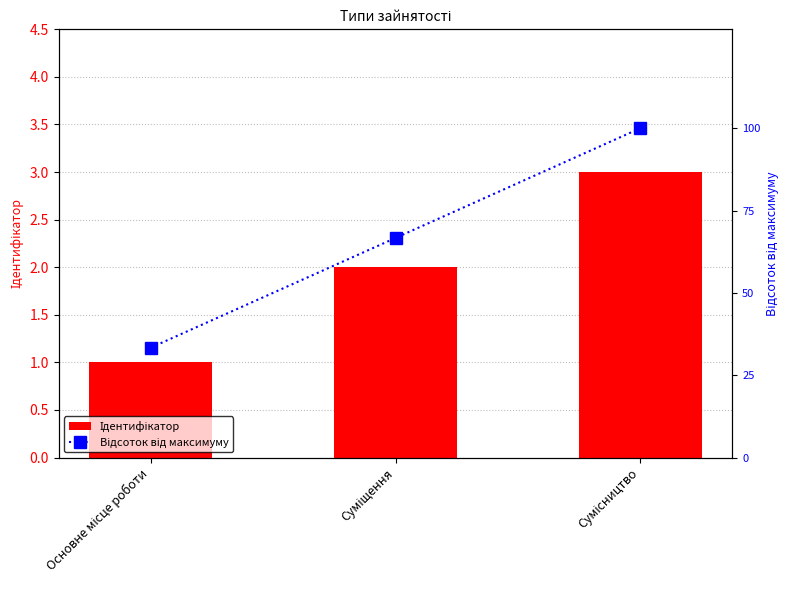

How many values in the Відсоток від максимуму series are below 66?

1